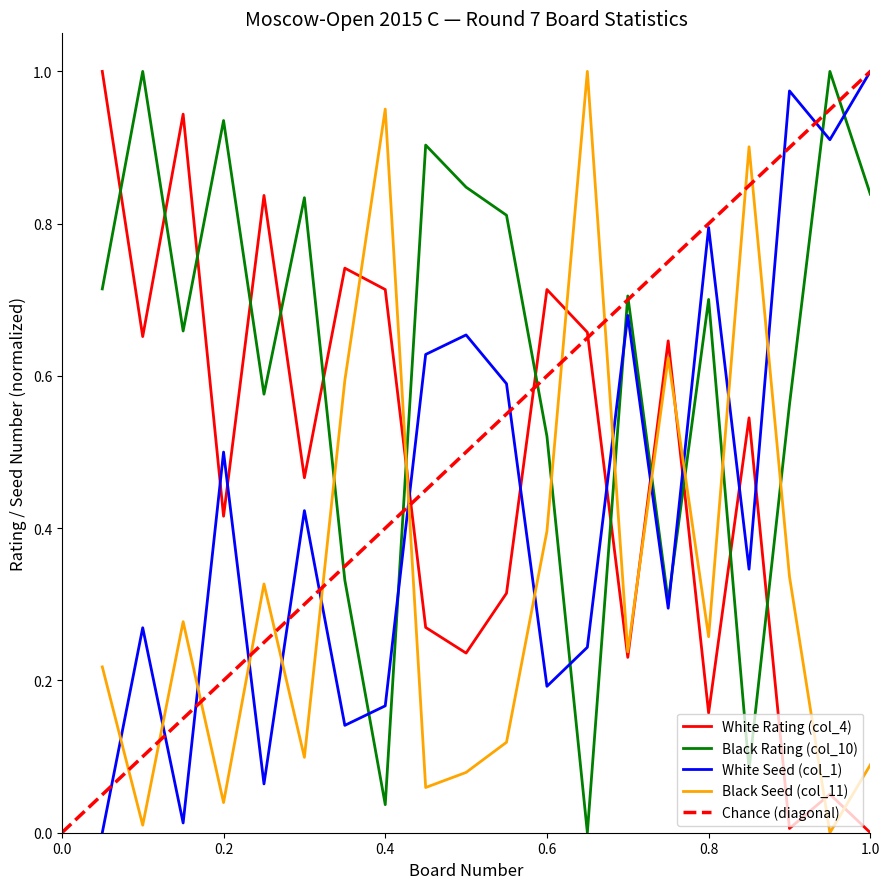

The value of White Seed (col_1) at 17 is 0.3. True or false?

True